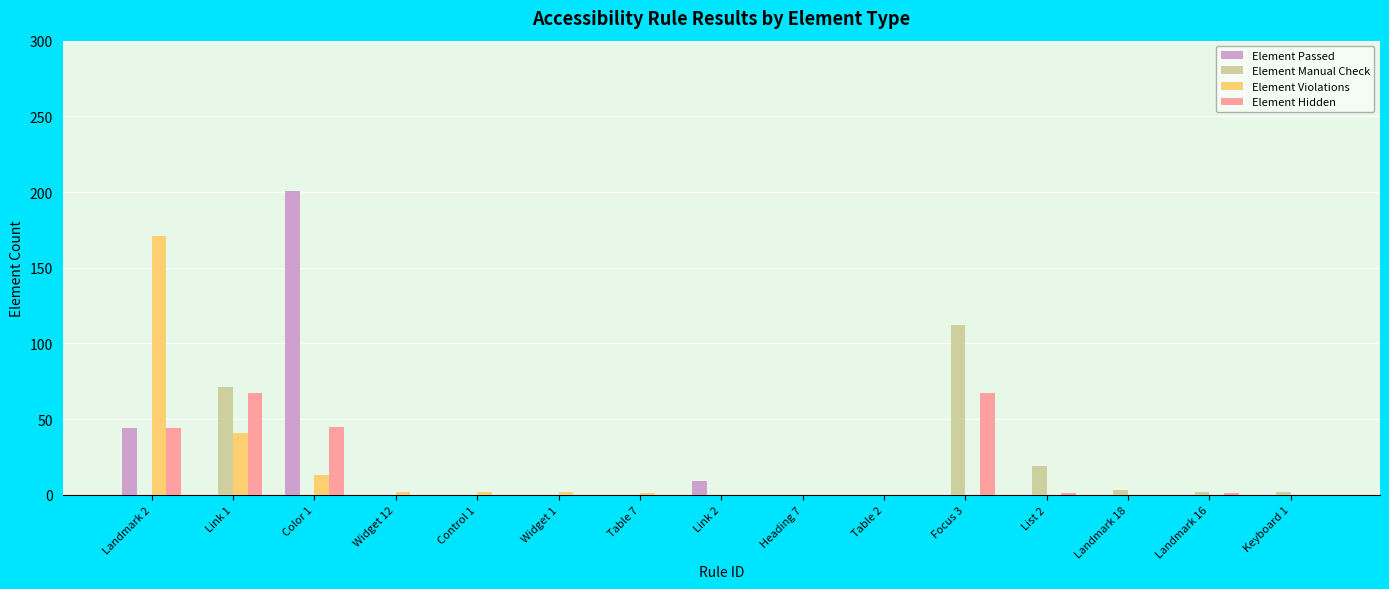

At which category does the chart reach its peak across all series?

Color 1